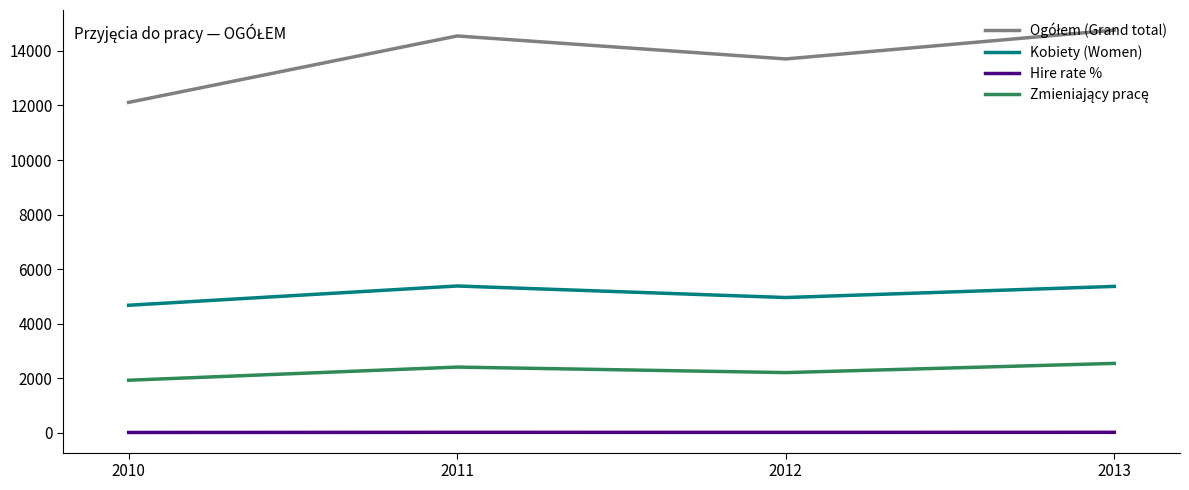

What is the minimum value for Kobiety (Women)?

4679.0